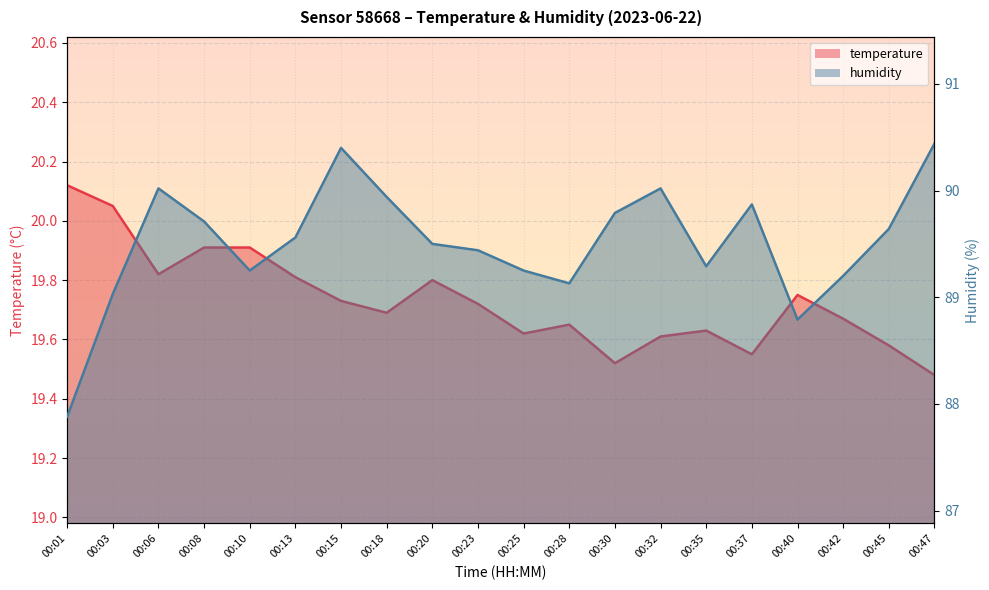

Which series has the widest spread of values?

humidity